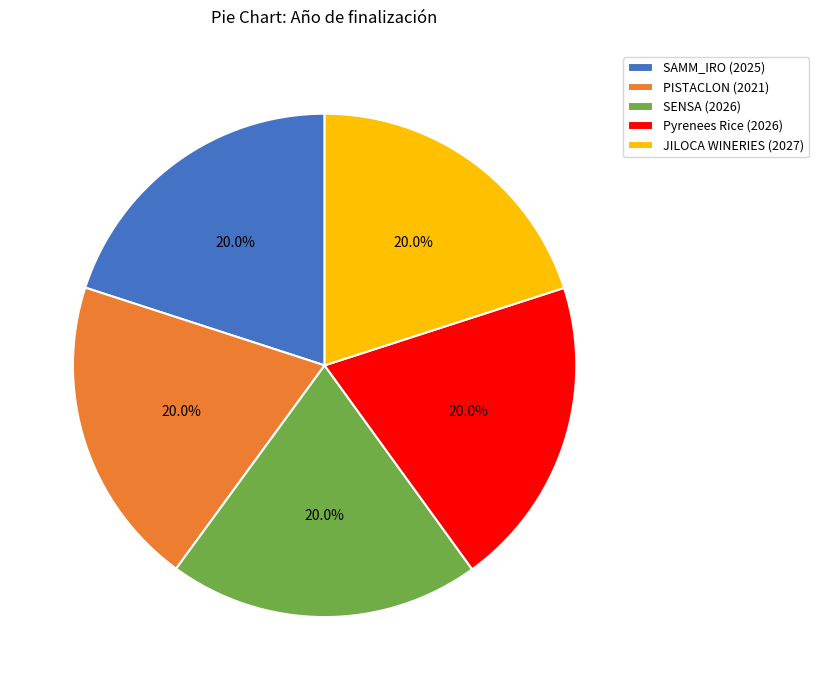

Approximately how many times larger is the value at SAMM_IRO compared to Pyrenees Rice?

1.0